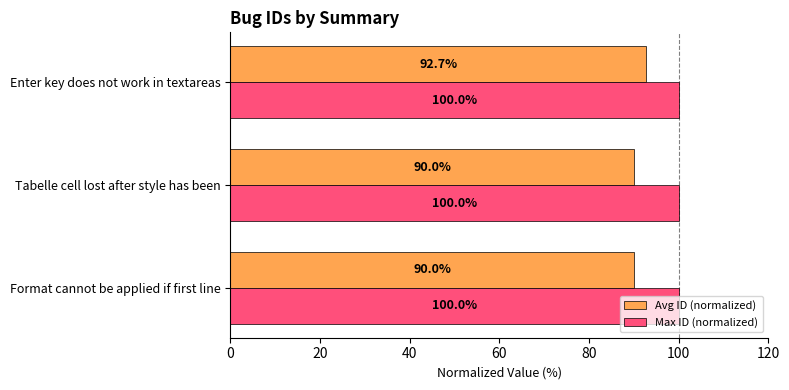

True or false: Max ID (normalized) has a value of 157.5 at Enter key does not work in textareas.

False